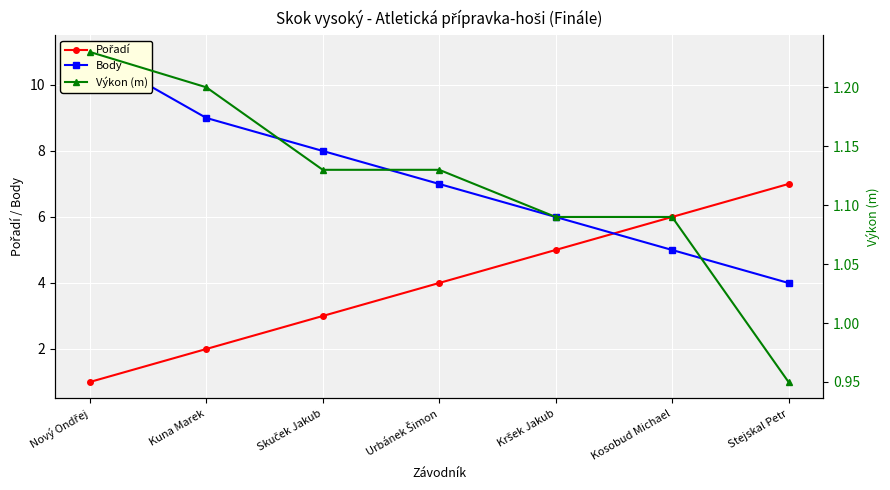

At how many categories does at least one series exceed 10?

1